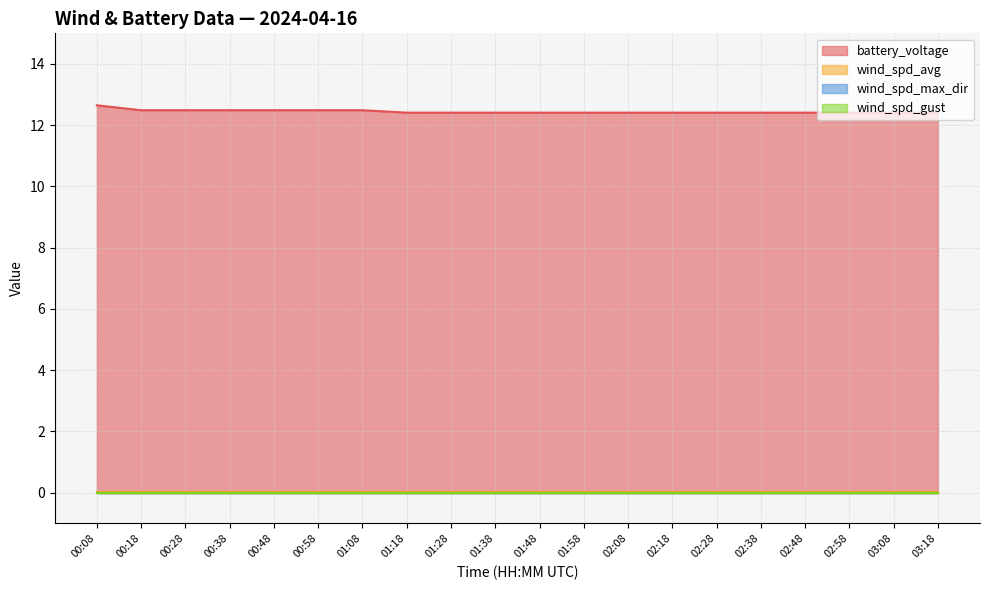

How many data points does each series have?

20